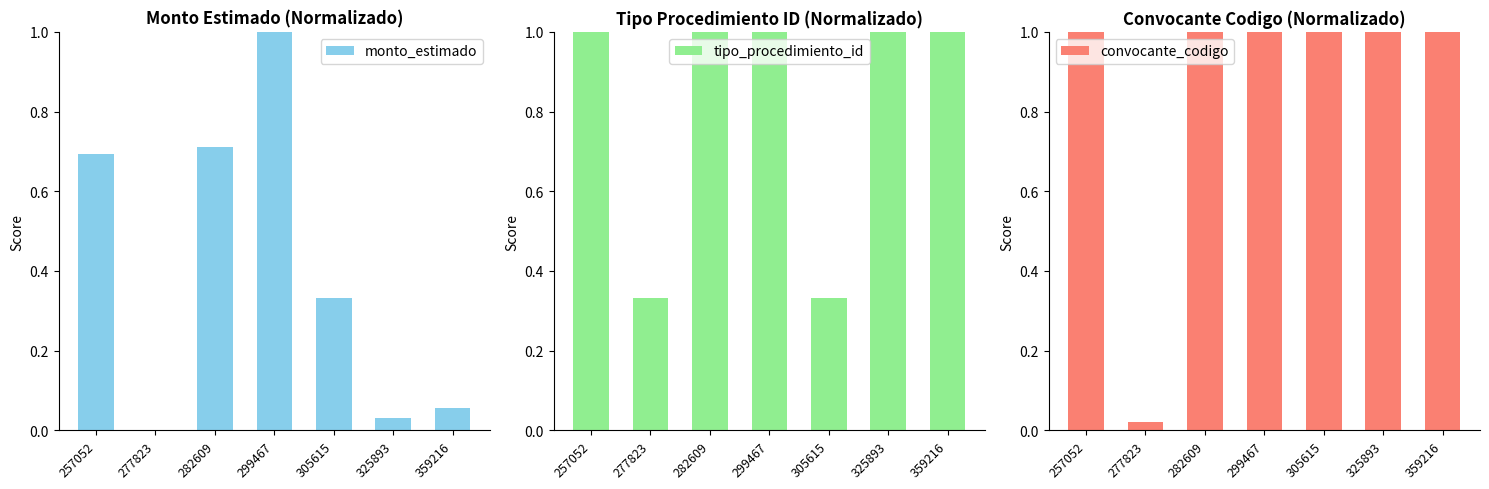

Rank the series by their maximum value, from lowest to highest.

monto_estimado, tipo_procedimiento_id, convocante_codigo